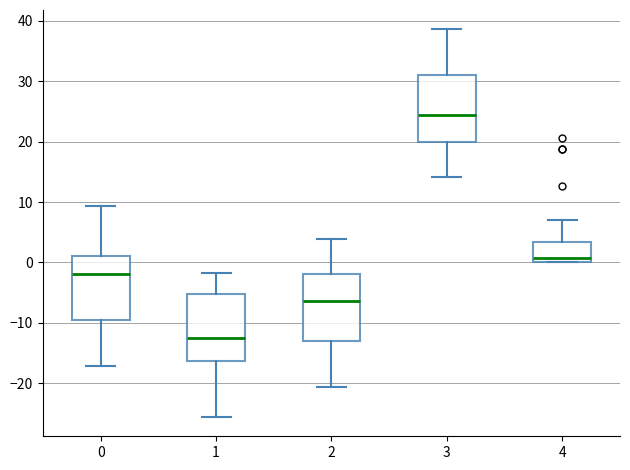

Where does the upper whisker of the box at x = 0 end on the y-axis? The values are not printed on the chart, so give them approximately, as read against the axis.

9